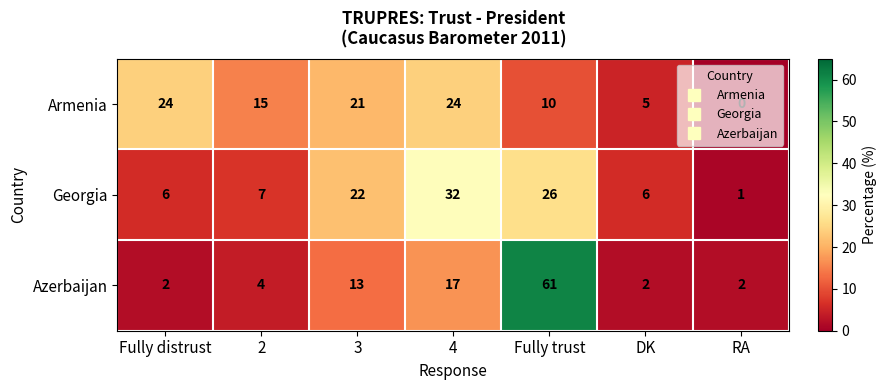

The value of Georgia at 3 is 22. True or false?

True